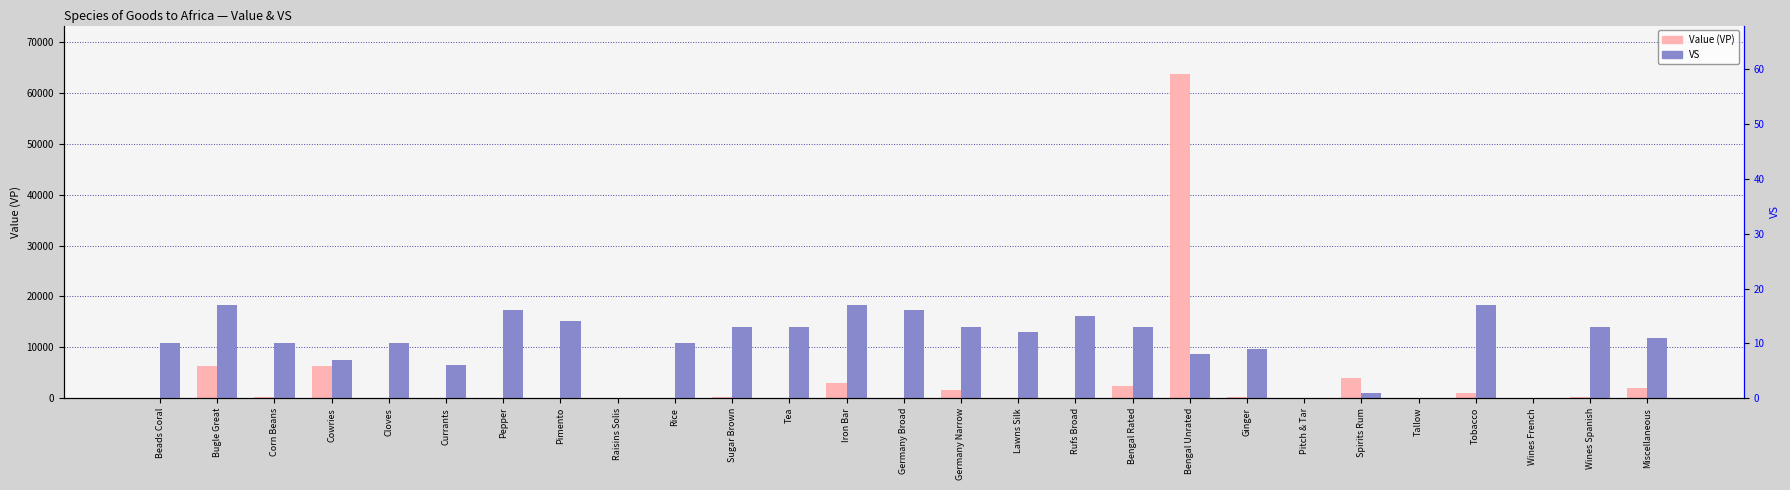

How many positive values does the VS series have?

23